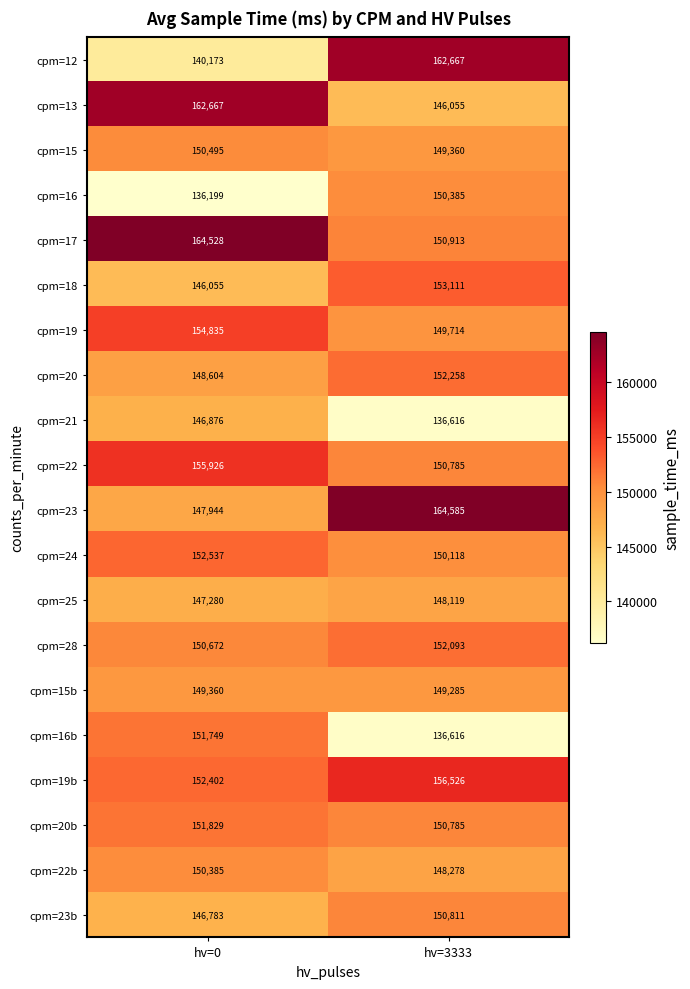

What is the smallest value displayed?

136199